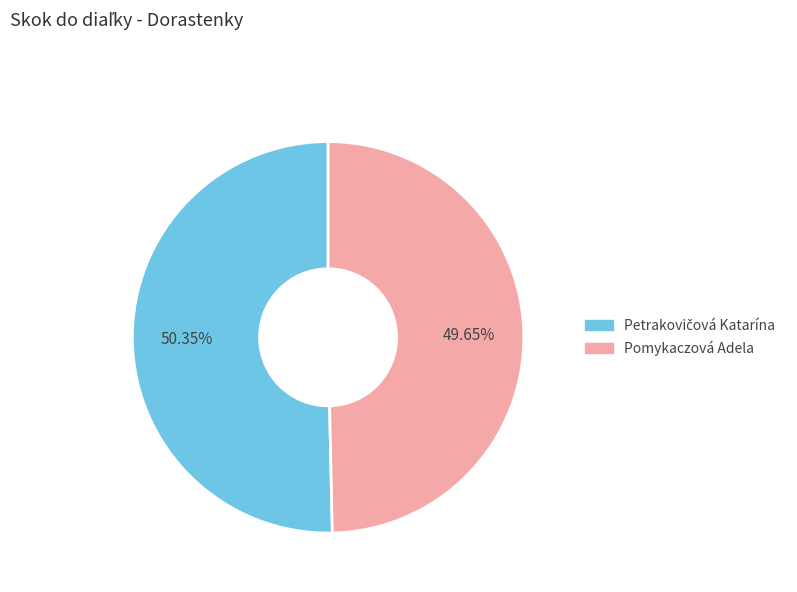

To the nearest percent, what percentage of the pie is Pomykaczová Adela?

50%